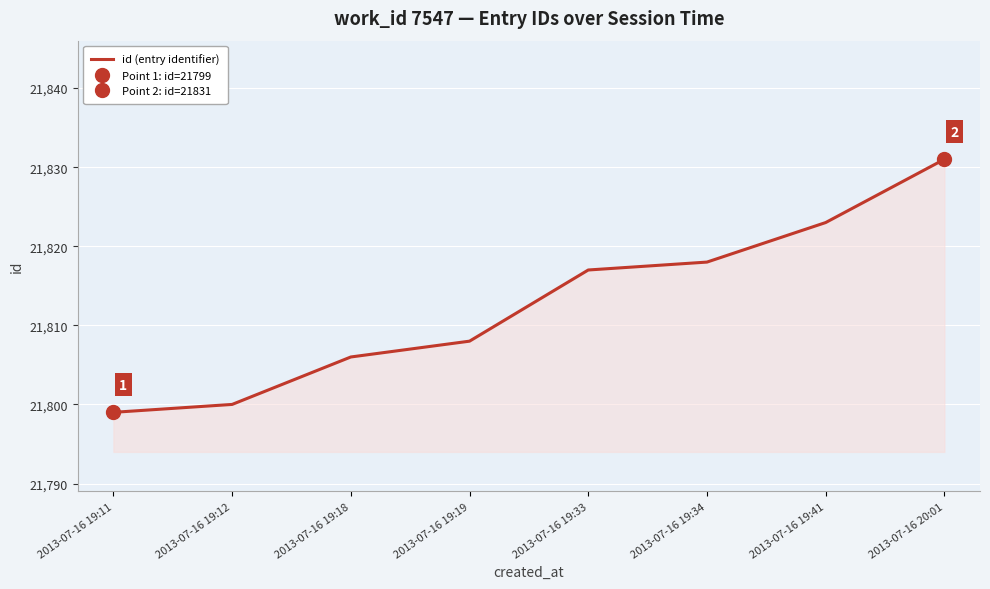

Where is the data nearest to the value 21815?

2013-07-16 19:33